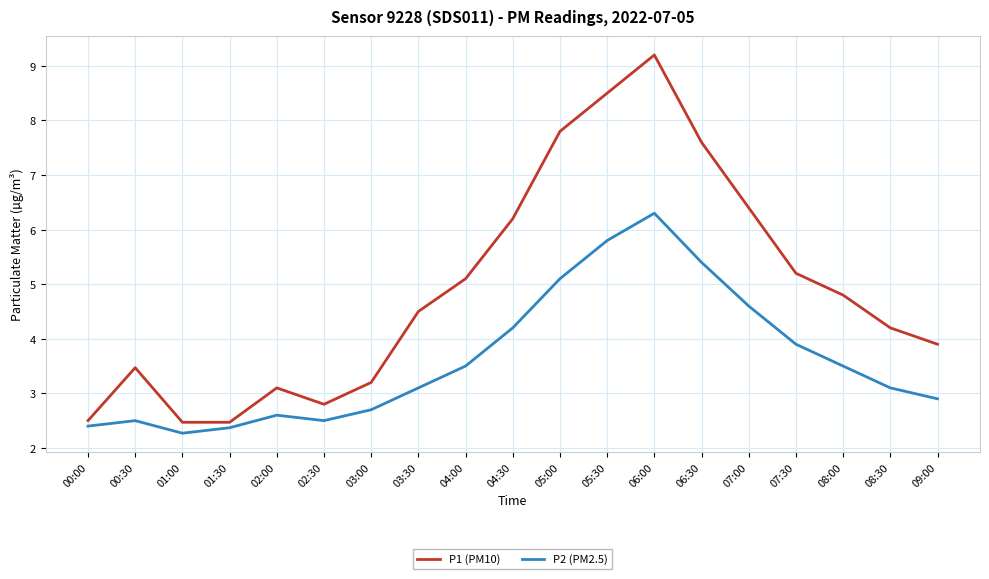

Where is P1 (PM10) nearest to the value 5?

04:00